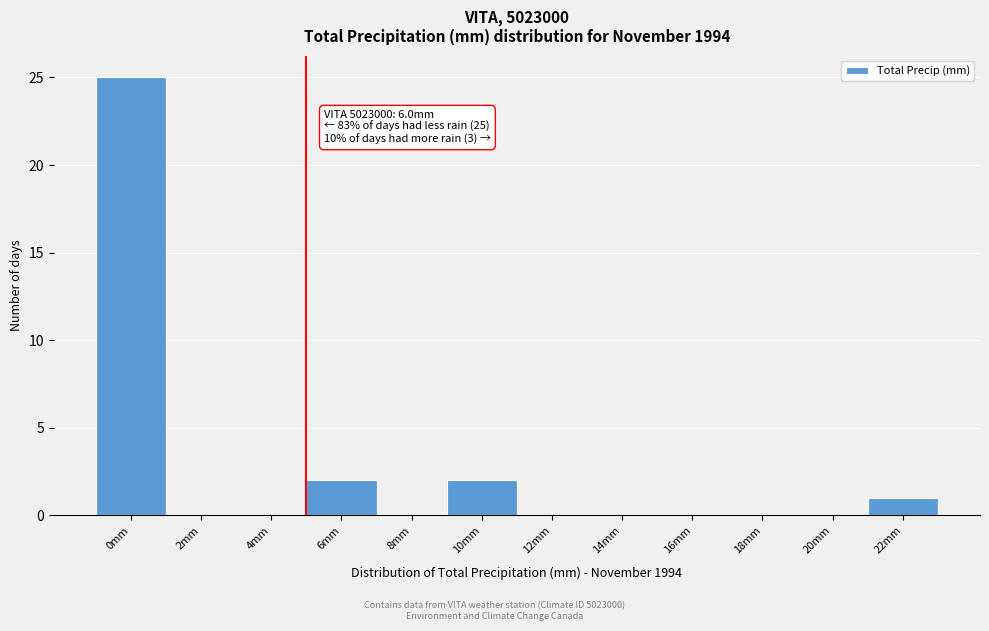

Reading left to right, transcribe all the data shown in this chart.

0mm=25	2mm=0	4mm=0	6mm=2	8mm=0	10mm=2	12mm=0	14mm=0	16mm=0	18mm=0	20mm=0	22mm=1